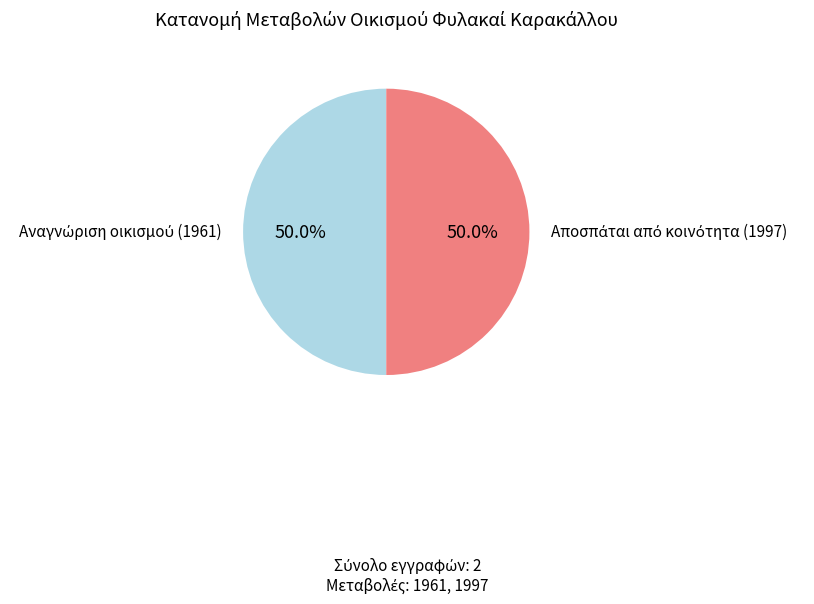

Does any single category account for the majority?

Yes